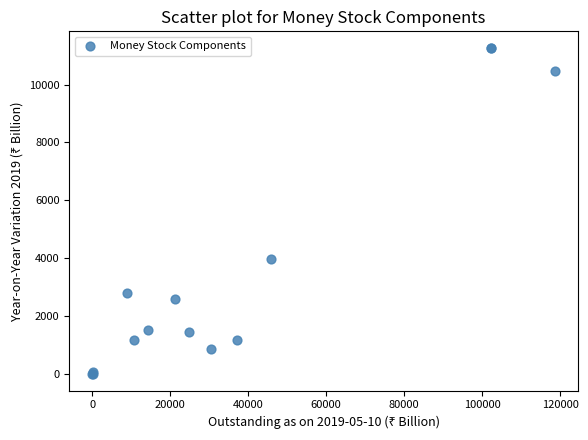

What Y value in the scatter plot is closest to 5634?

3986.1